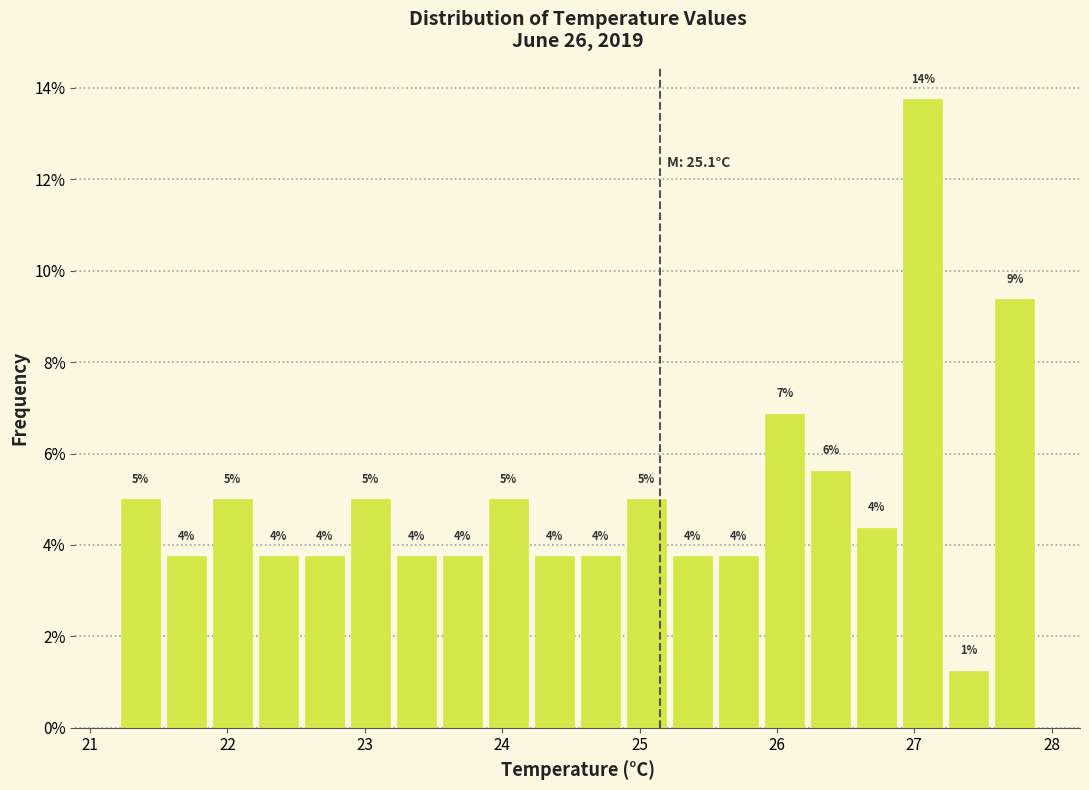

Around what value on the x-axis is the tallest bar? Give the approximate position of its centre, as read against the axis.

27.1